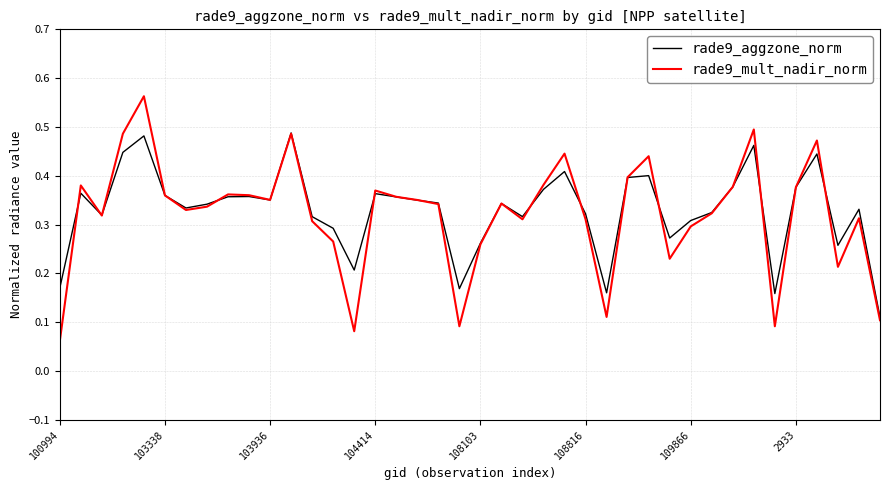

List the series in order of their peak value, highest first.

rade9_mult_nadir_norm, rade9_aggzone_norm